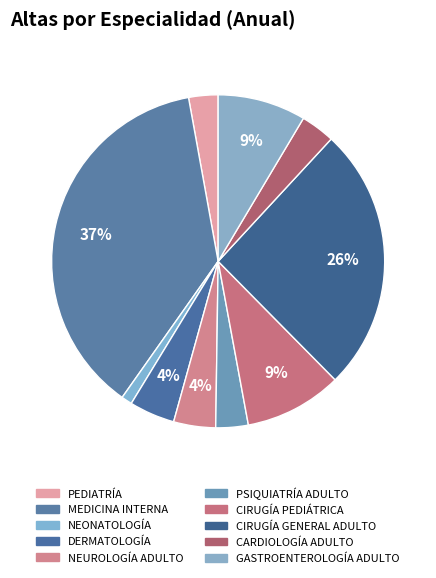

Combined, what portion of the pie is DERMATOLOGÍA and NEONATOLOGÍA?

5.5%